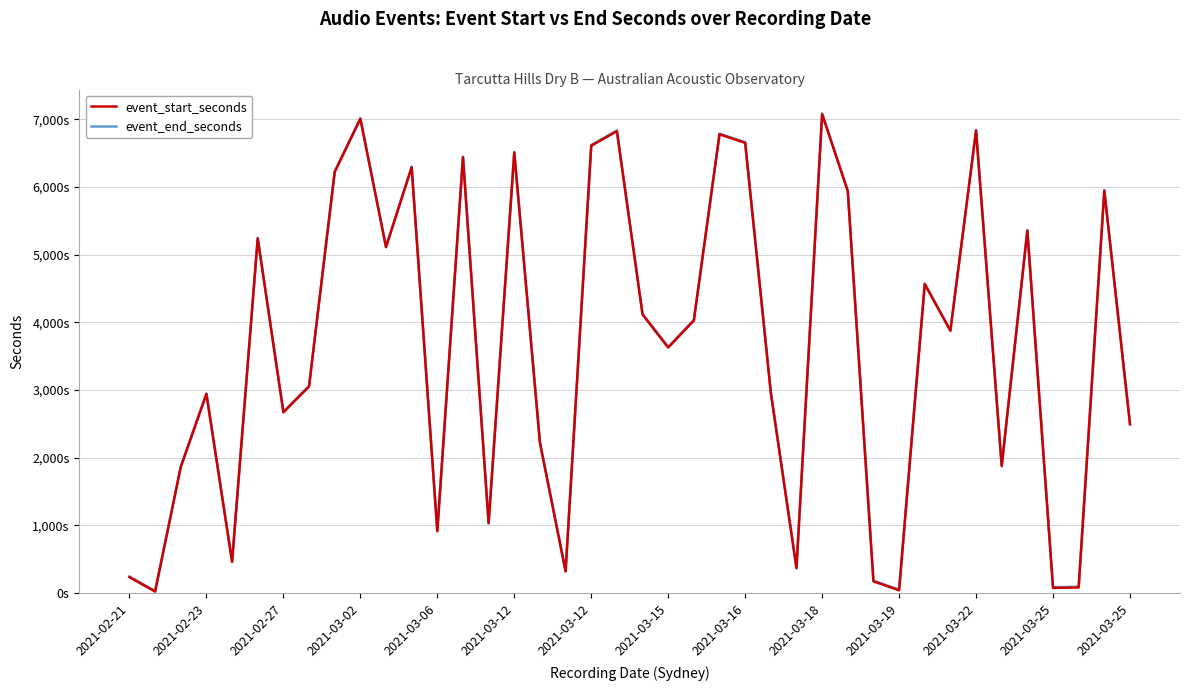

Rank the series by their maximum value, from lowest to highest.

event_start_seconds, event_end_seconds